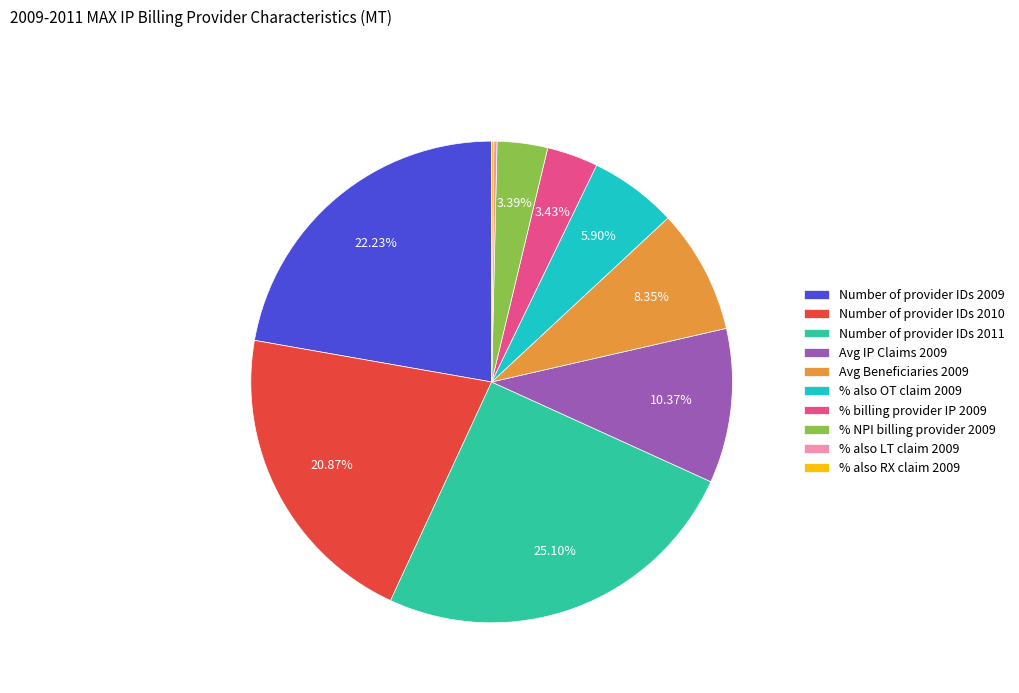

To the nearest percent, what portion does % also OT claim 2009 represent?

6%